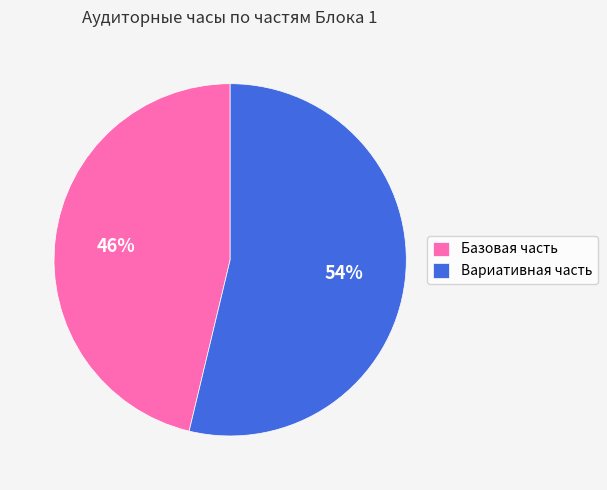

How many slices are in this pie chart?

2